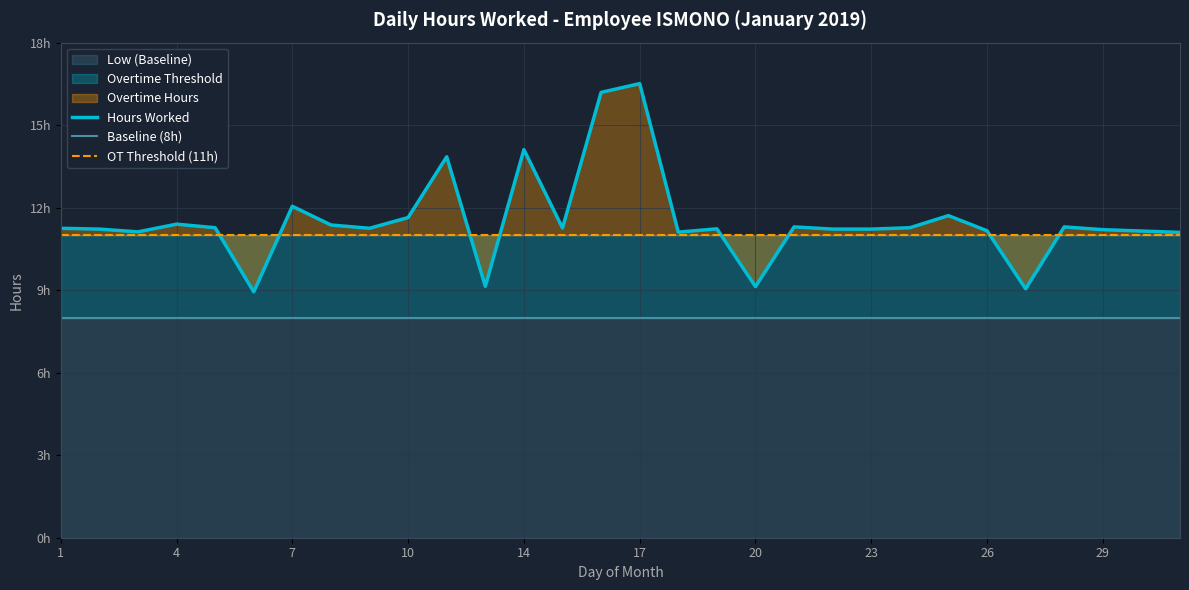

Which has a higher value, 21 or 28?

21